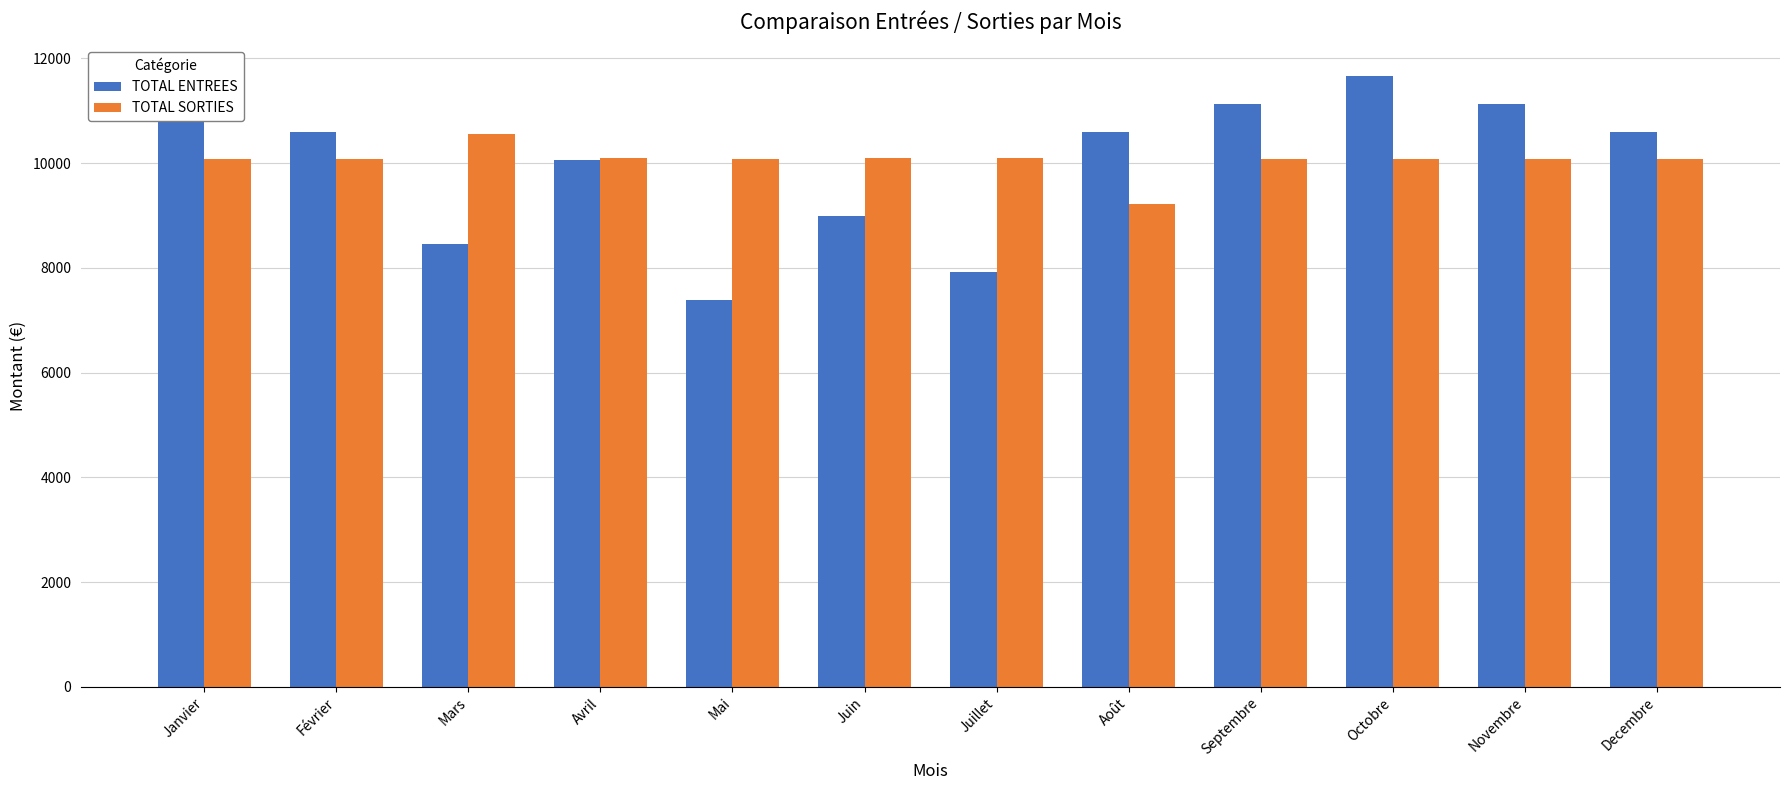

Are the bars horizontal?

No